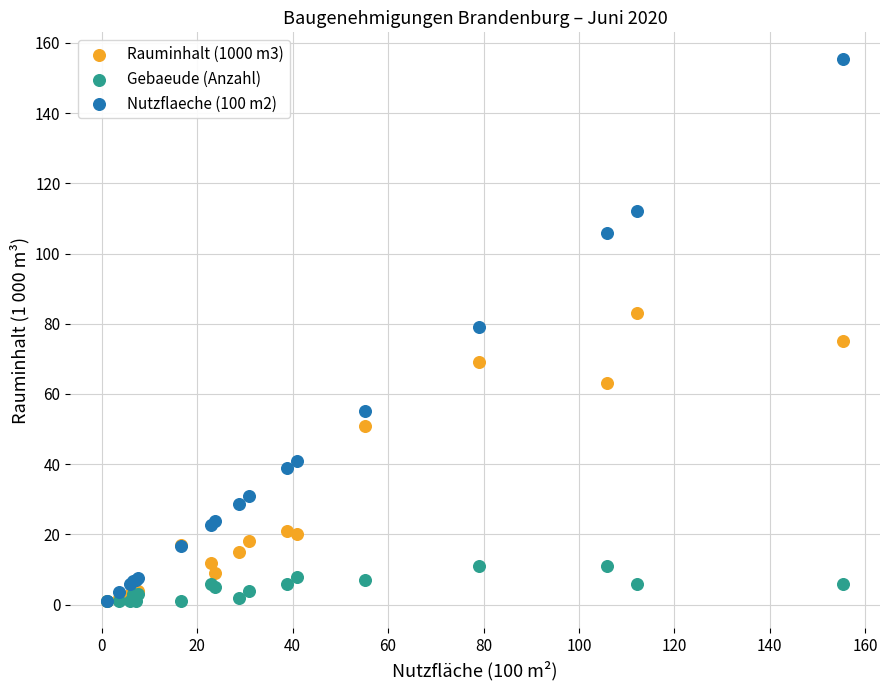

Which series reaches the maximum Y coordinate?

Nutzflaeche (100 m2)